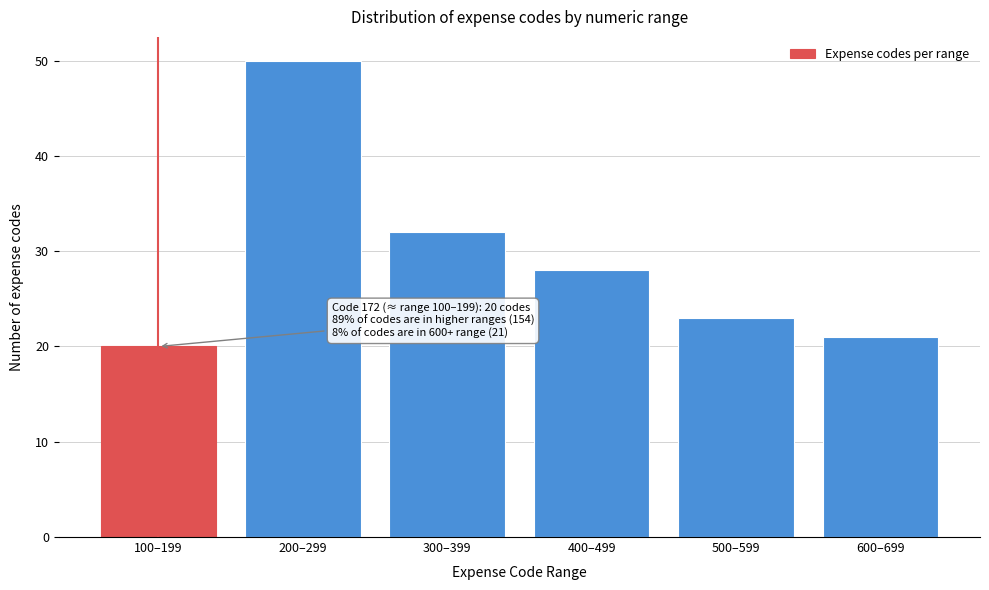

Reading right to left, extract all data points from this chart.

600–699=21	500–599=23	400–499=28	300–399=32	200–299=50	100–199=20